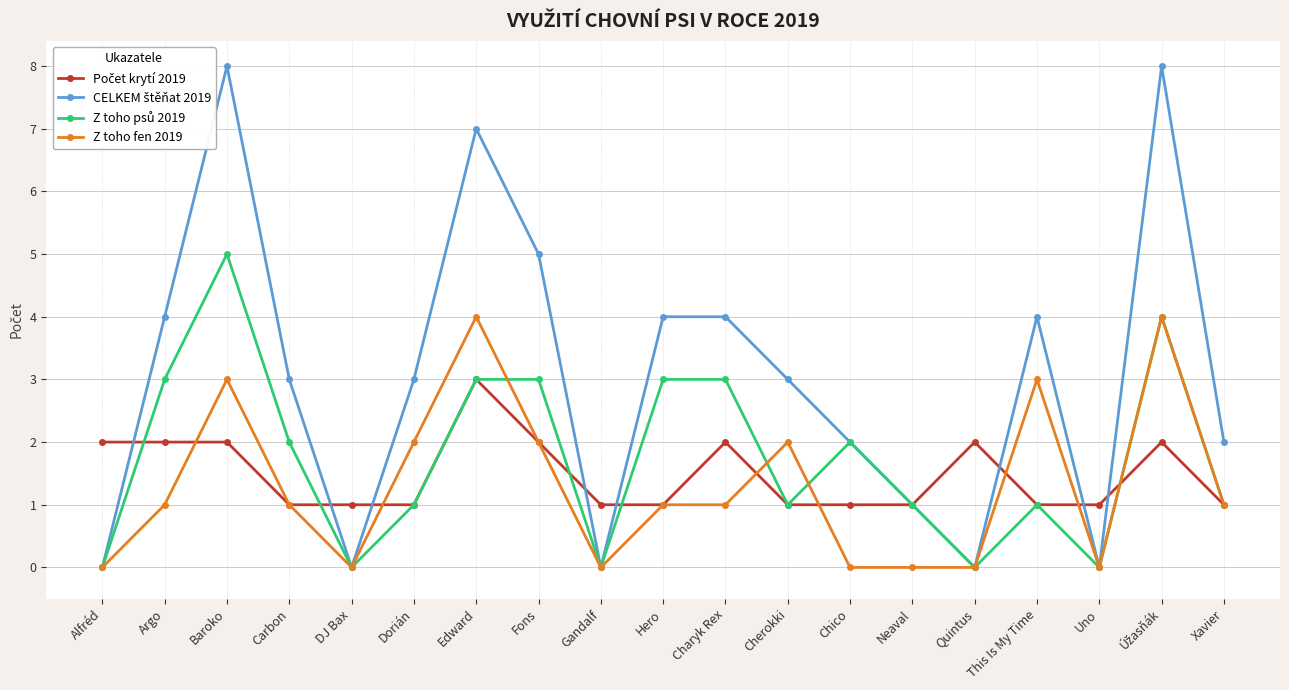

What is the total value across all series at Hero?

9